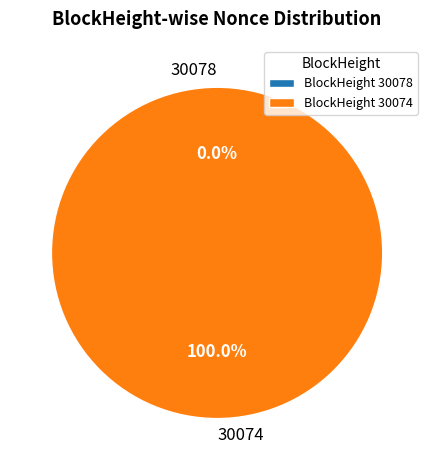

Is there a majority slice in this chart?

Yes